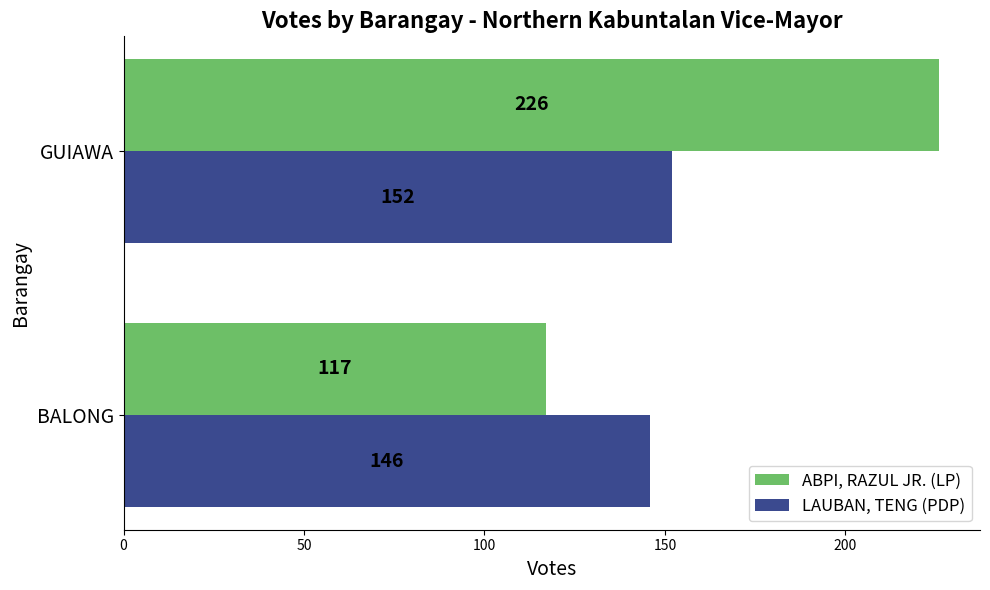

What is the average value of the ABPI, RAZUL JR. (LP) series?

172